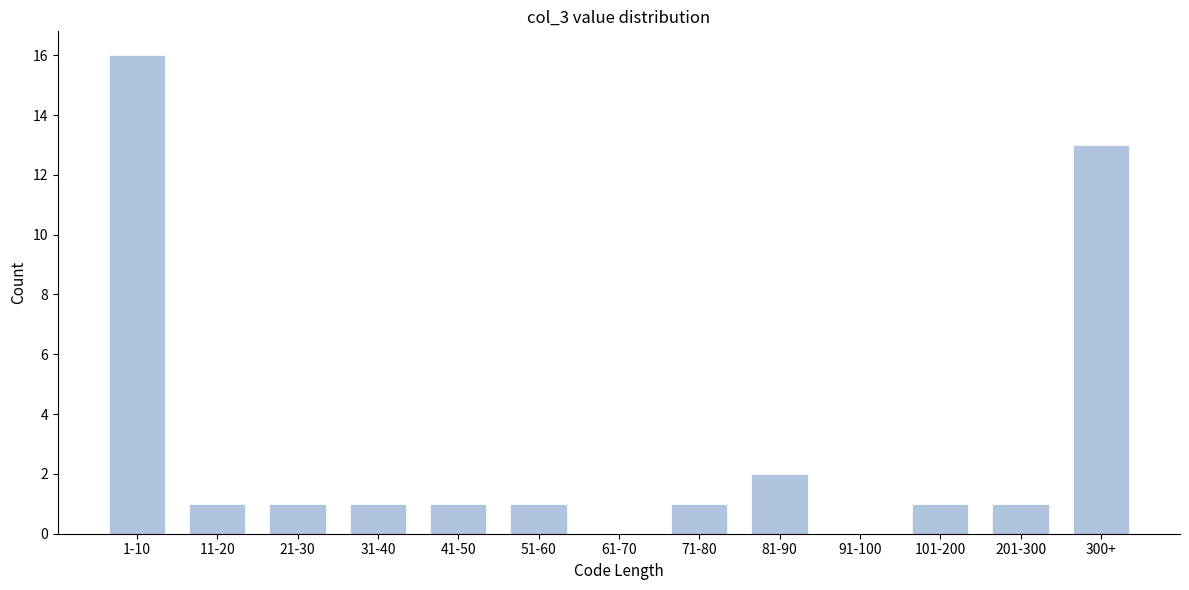

Reading left to right, what are all the values shown in this chart?

1-10=16	11-20=1	21-30=1	31-40=1	41-50=1	51-60=1	61-70=0	71-80=1	81-90=2	91-100=0	101-200=1	201-300=1	300+=13